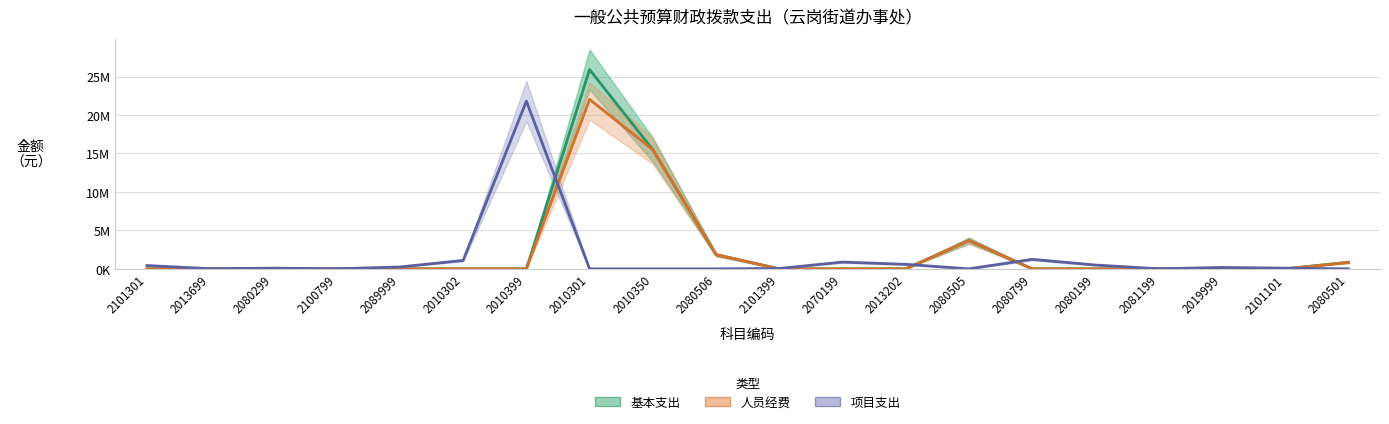

How many intersections are there between 基本支出 and 项目支出?

5